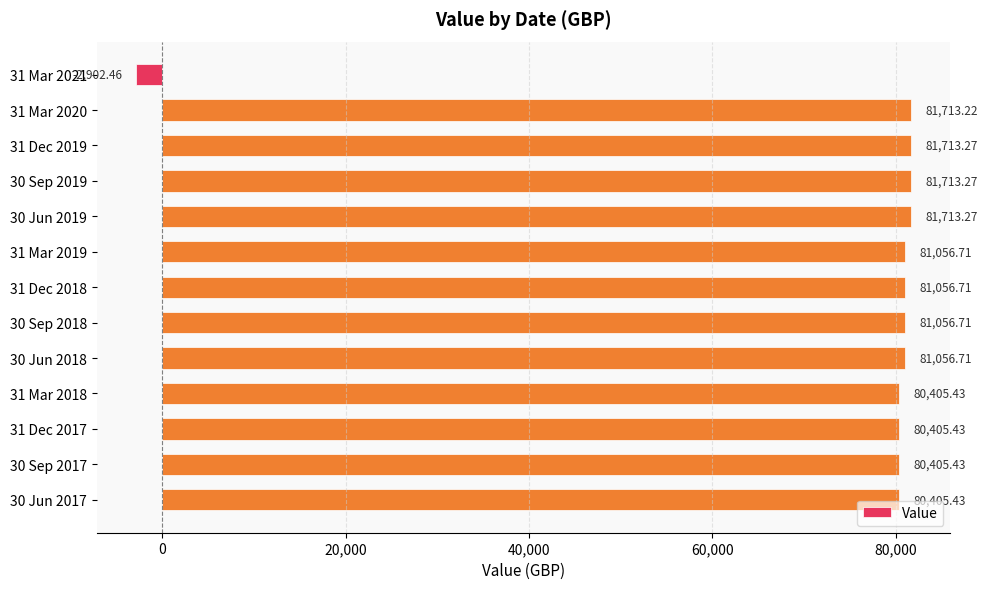

Approximately how many times larger is the value at 30 Jun 2018 compared to 31 Dec 2018?

1.0